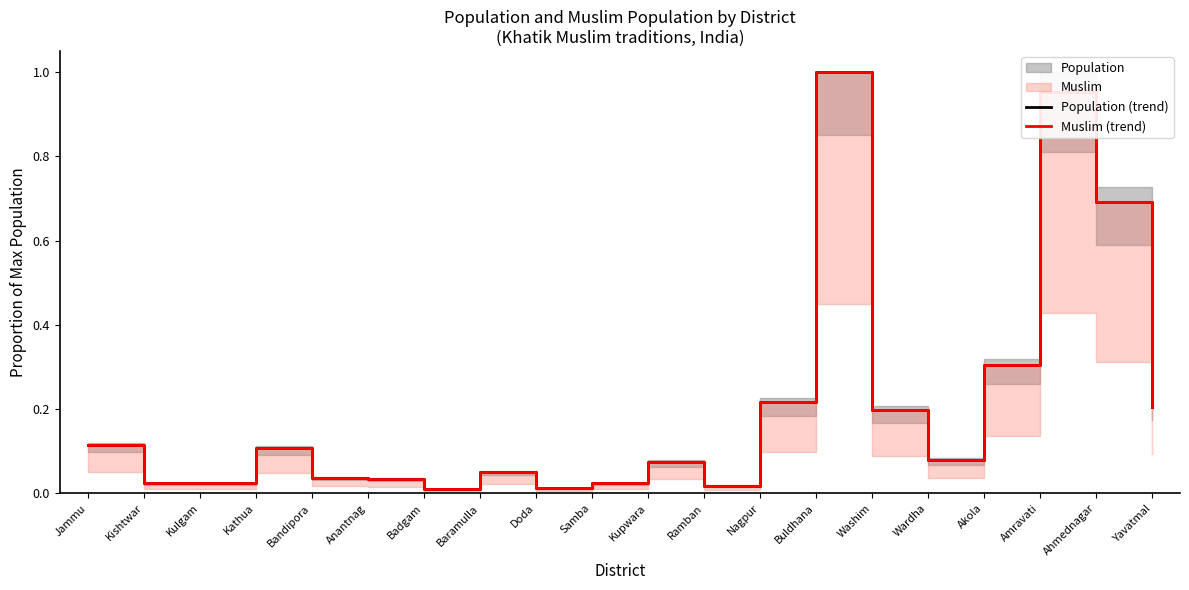

True or false: Muslim (trend) and Population (trend) intersect in this chart.

False